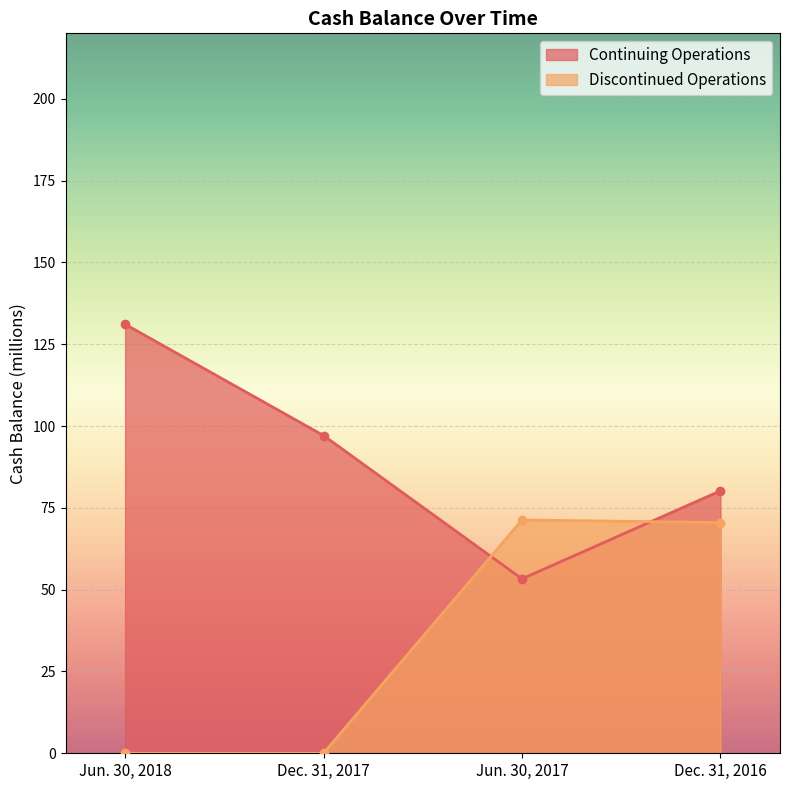

At which label does Continuing Operations first exceed 97?

Jun. 30, 2018